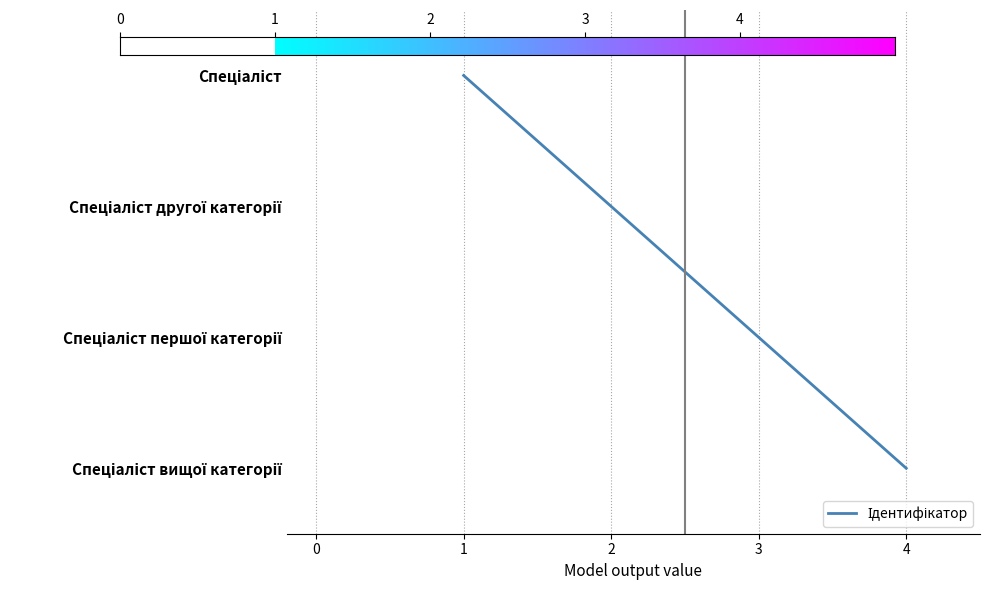

Is this an area chart (filled region under the line)?

No